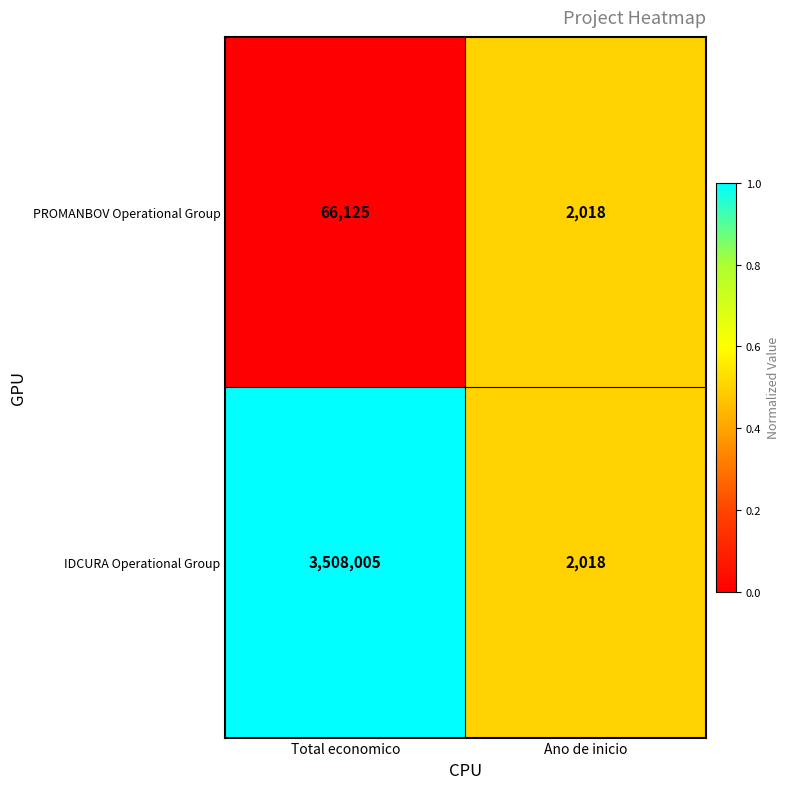

At which label is IDCURA Operational Group closest to 1755011?

Ano de inicio